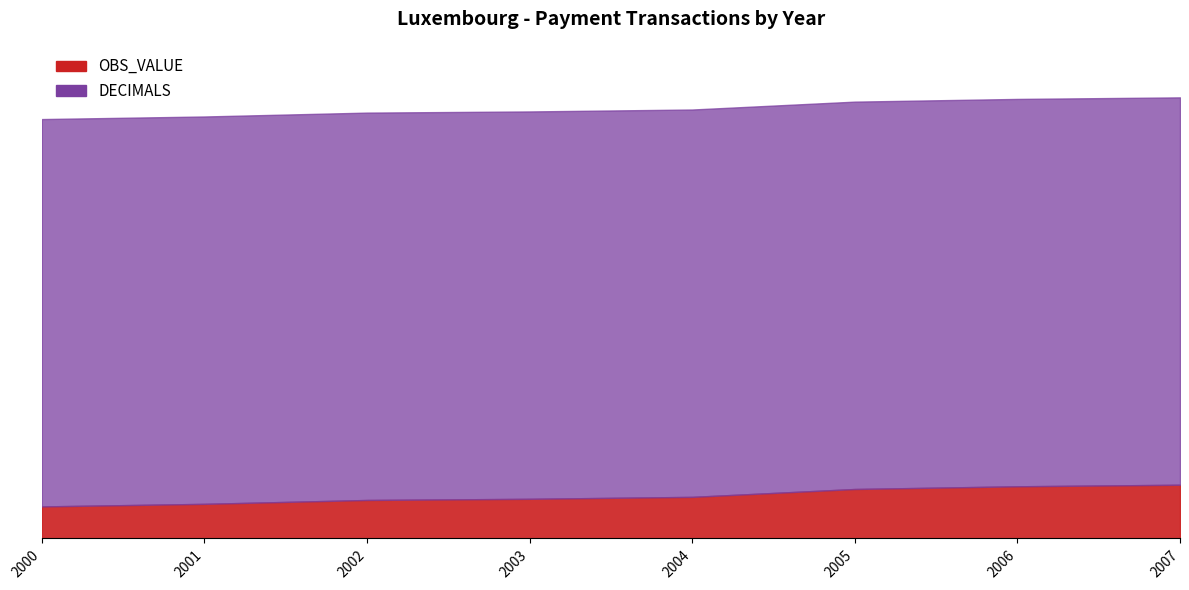

List the labels in order of value, smallest first.

2000, 2001, 2002, 2003, 2004, 2005, 2006, 2007